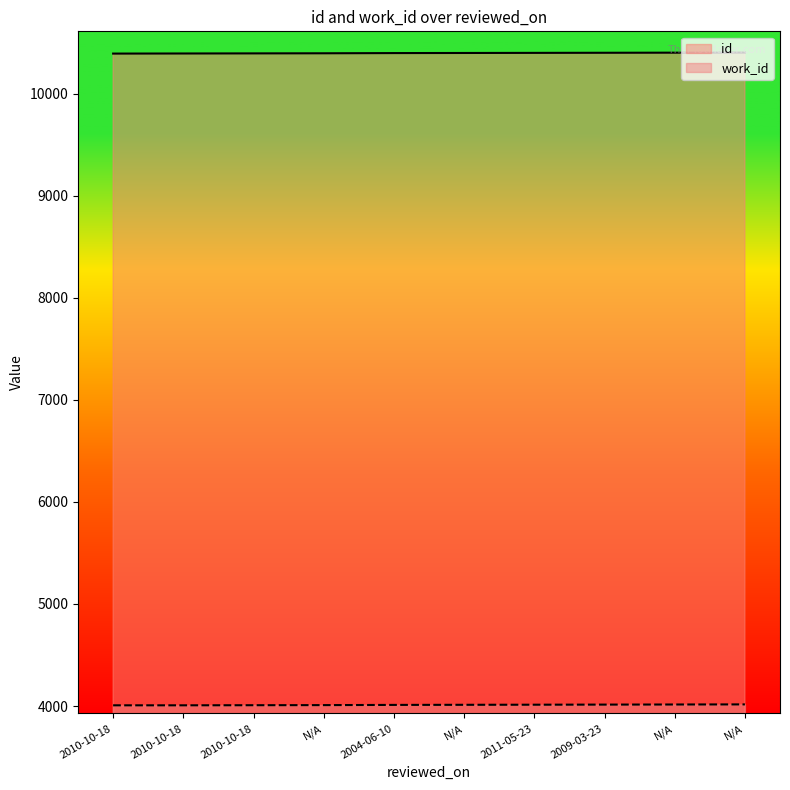

How many values in the id series are below 10397?

5